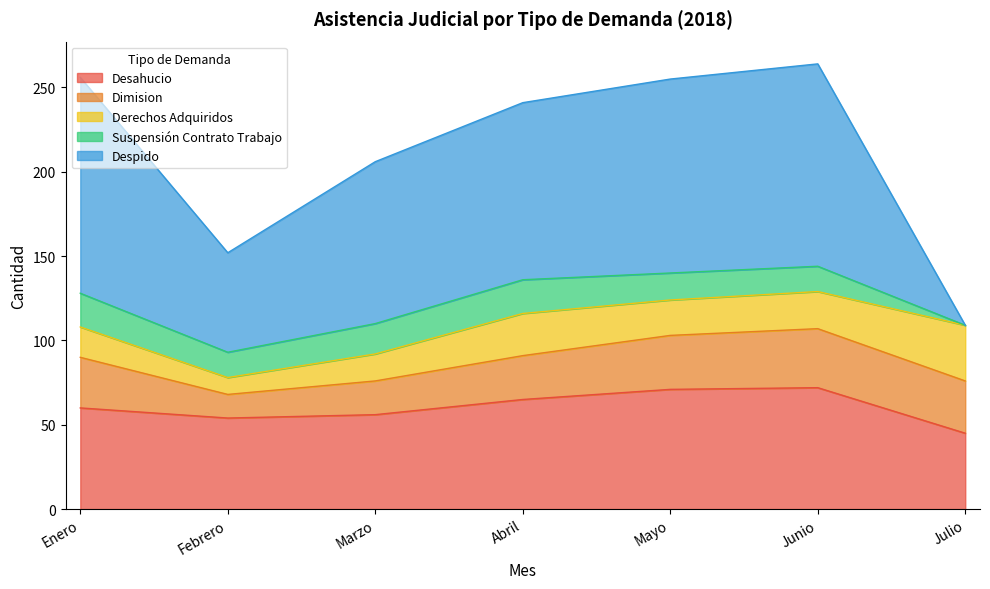

What is the label of the 1st point from the left?

Enero